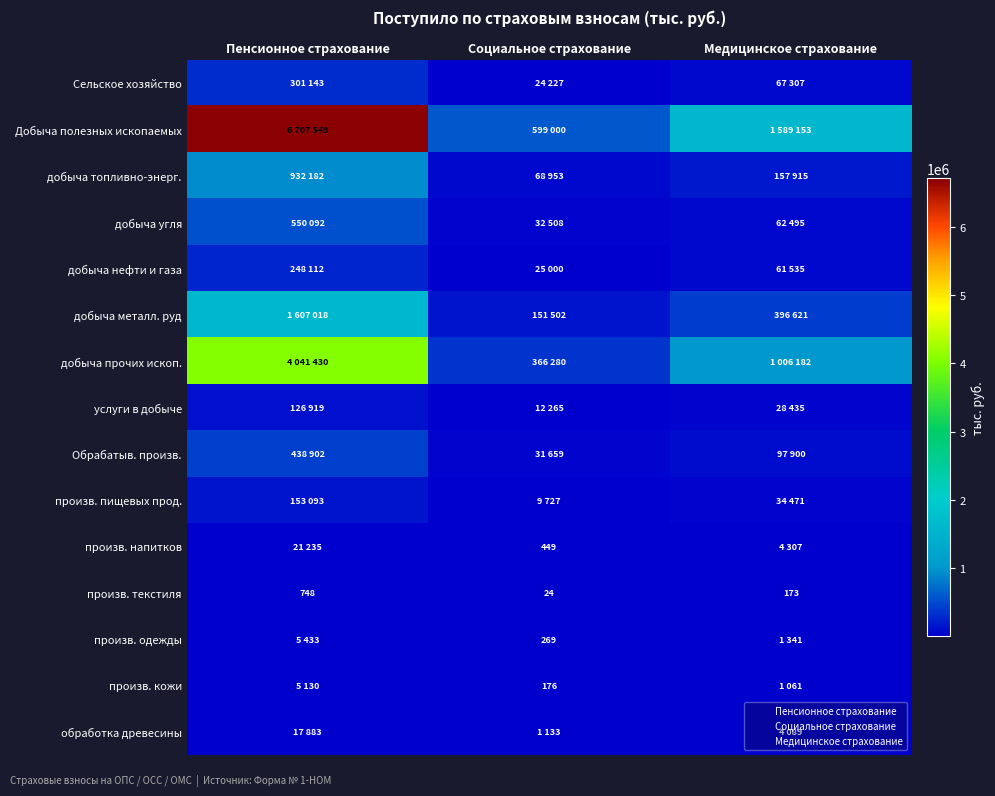

Is it true that произв. текстиля equals 16 at Социальное страхование?

False